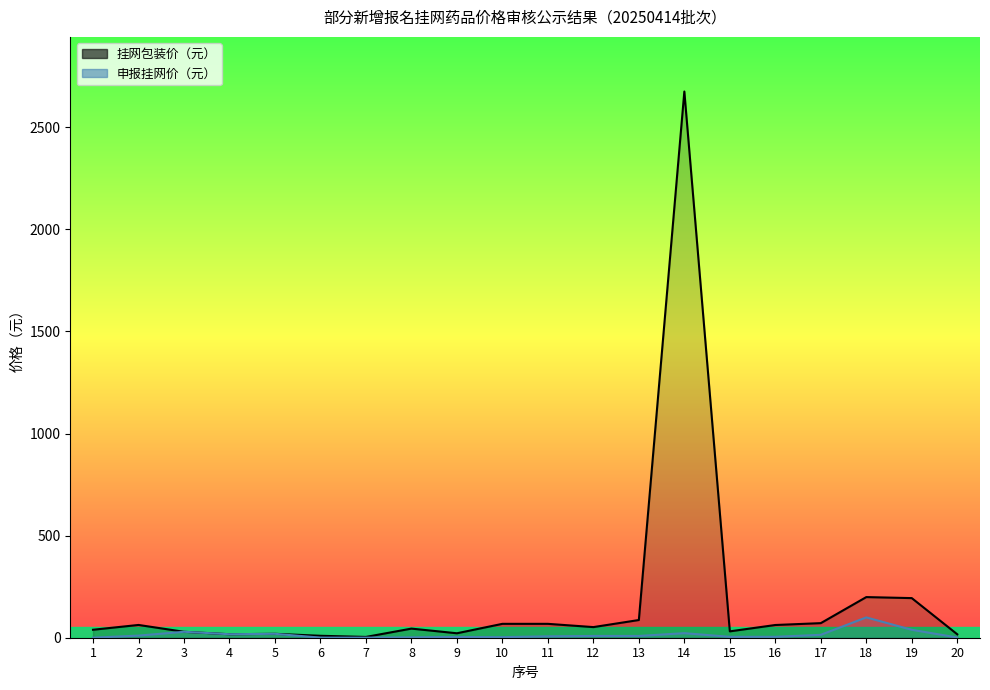

What is the value of the 申报挂网价（元） point at the 3rd from the left?

29.1